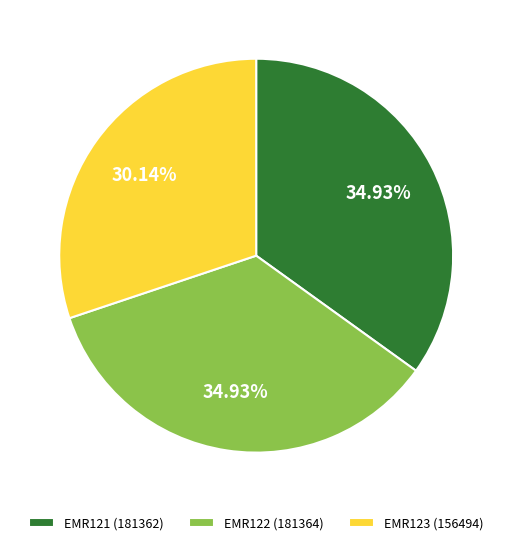

How much of the chart is everything except EMR121?

65.1%